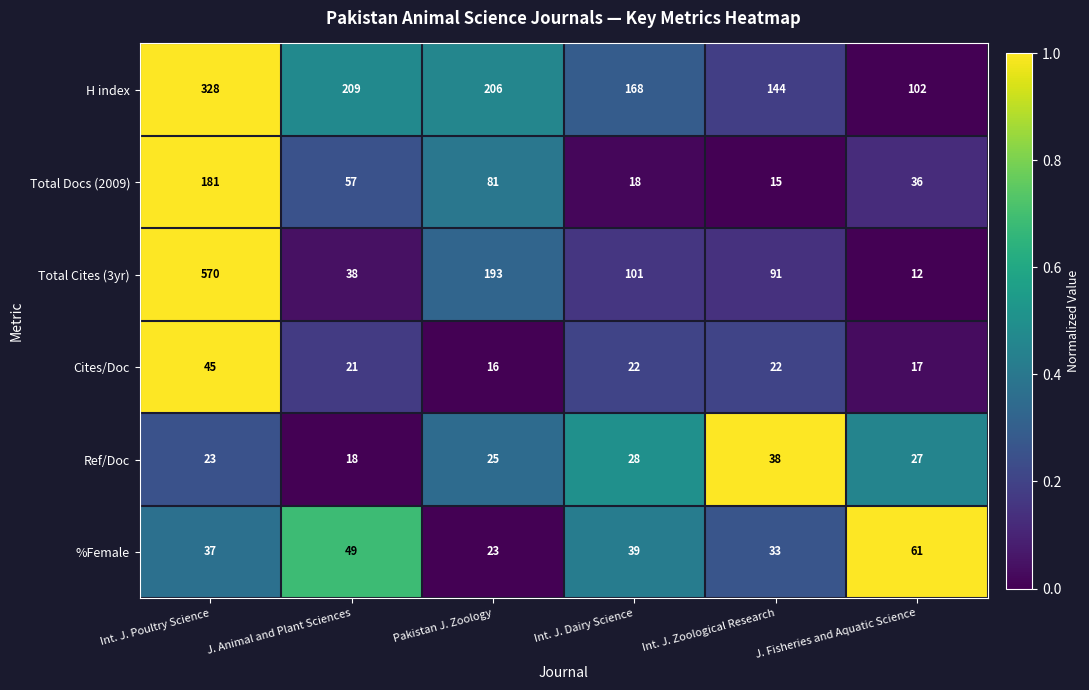

Which series has the widest spread of values?

Total Cites (3yr)